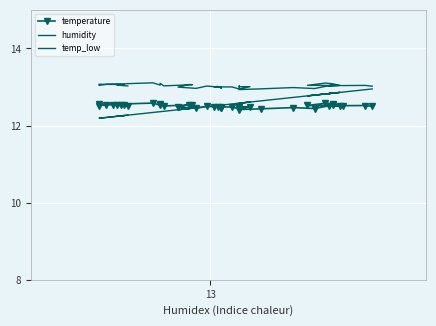

At how many categories does at least one series exceed 12?

40